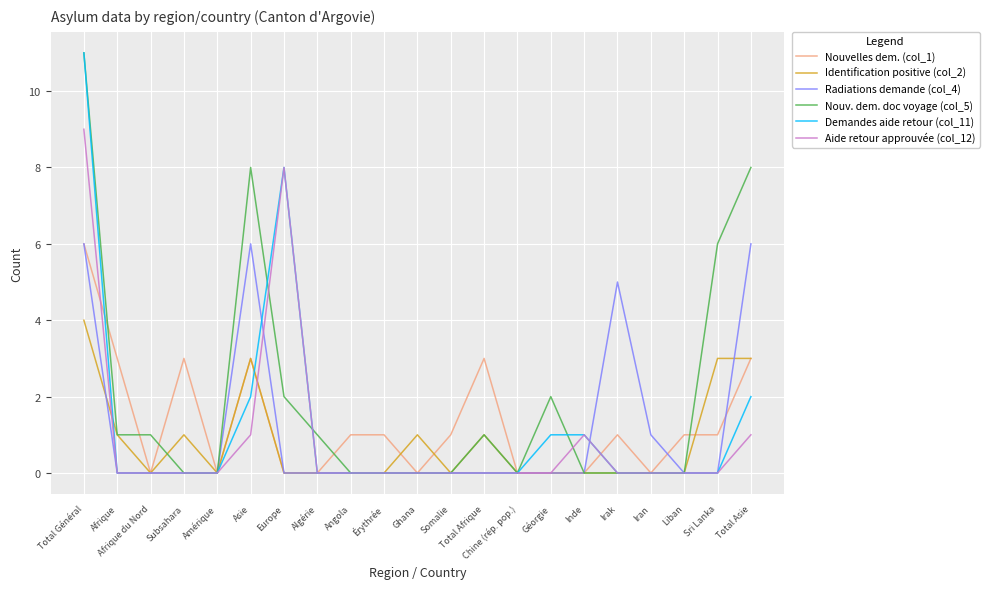

What is the difference between the Radiations demande (col_4) values at Total Asie and Géorgie?

6